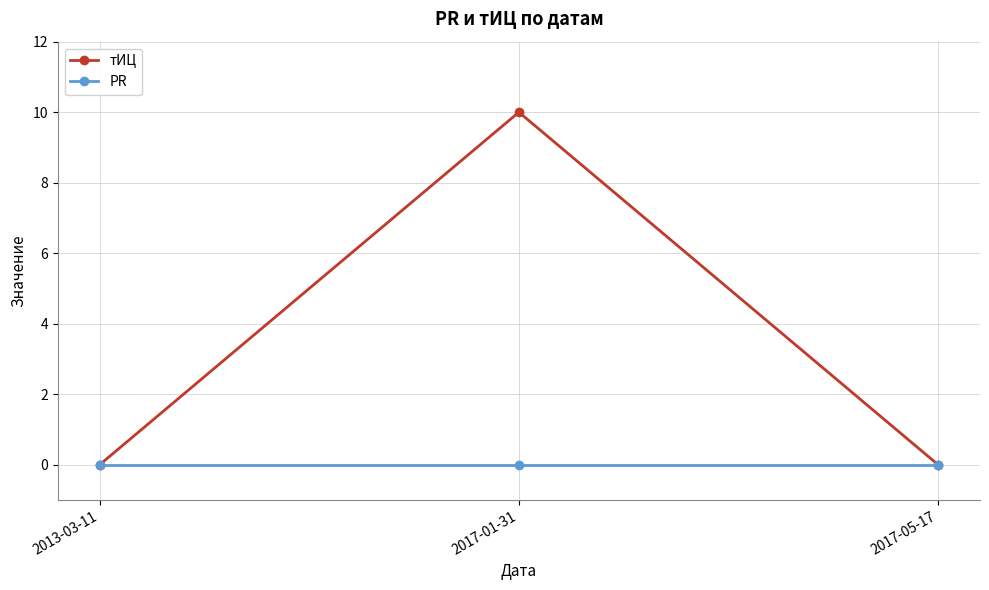

Reading left to right, what are all the values shown in this chart?

тИЦ: 0	10	0
PR: 0	0	0